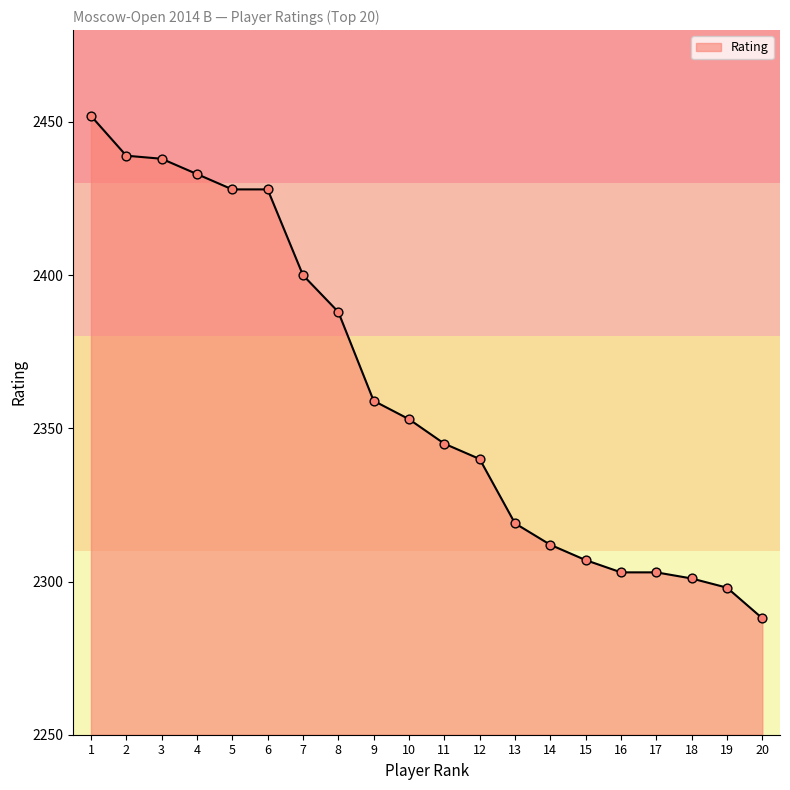

Which has a higher value, 14 or 15?

14